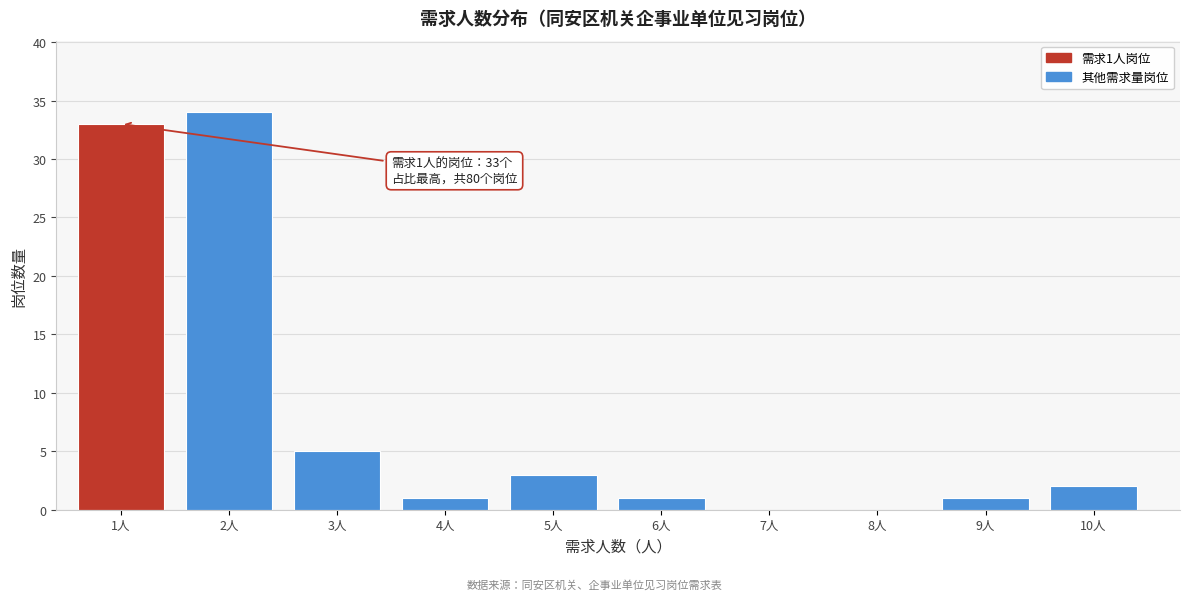

Where is the data nearest to the value 17?

3人